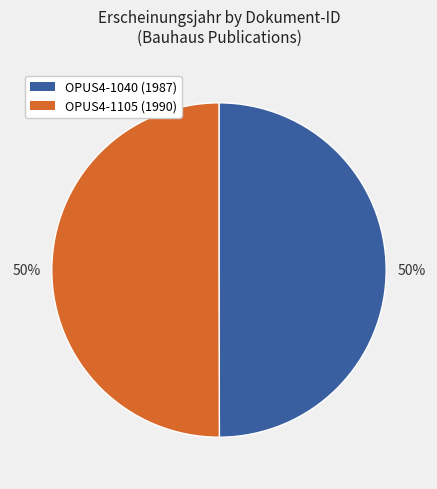

Combined, do OPUS4-1105 and OPUS4-1040 account for over 50%?

Yes